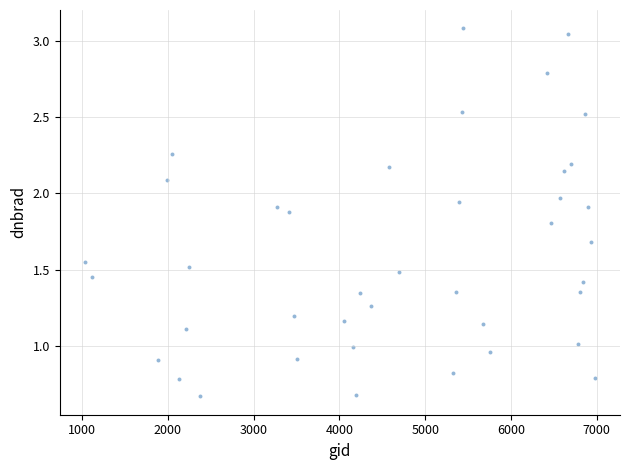

What is the range of Y values (max minus min)?

2.4